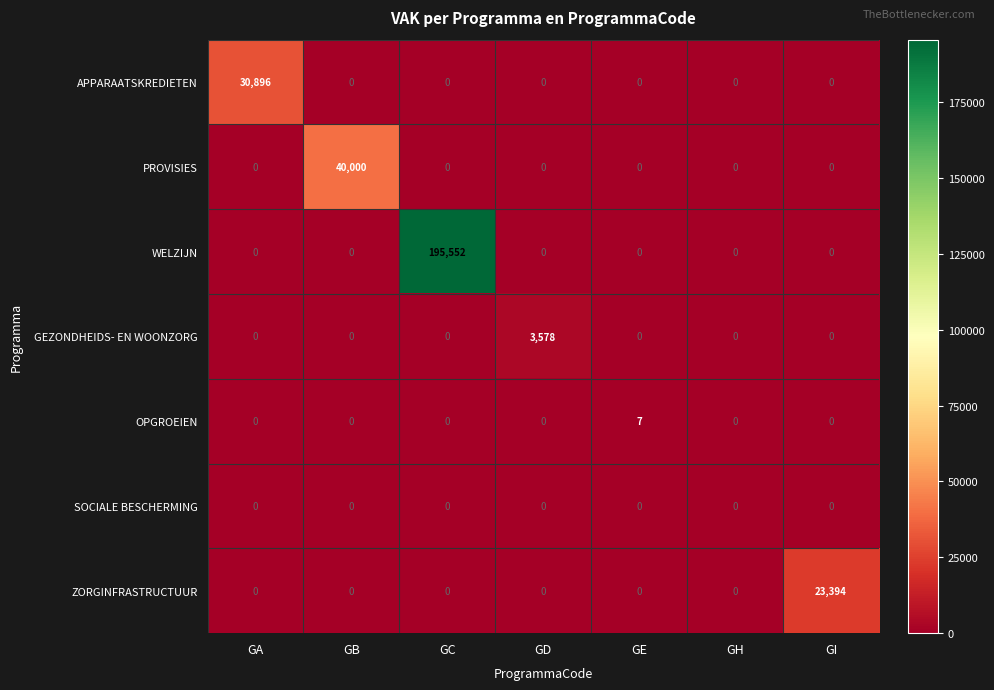

Which series has the largest total across all categories?

WELZIJN